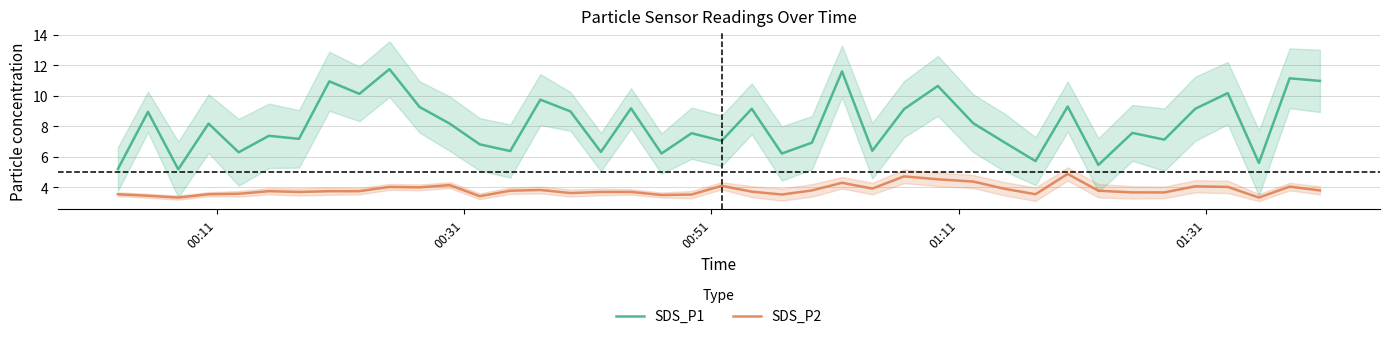

What are all the series names shown in the legend?

SDS_P1, SDS_P2